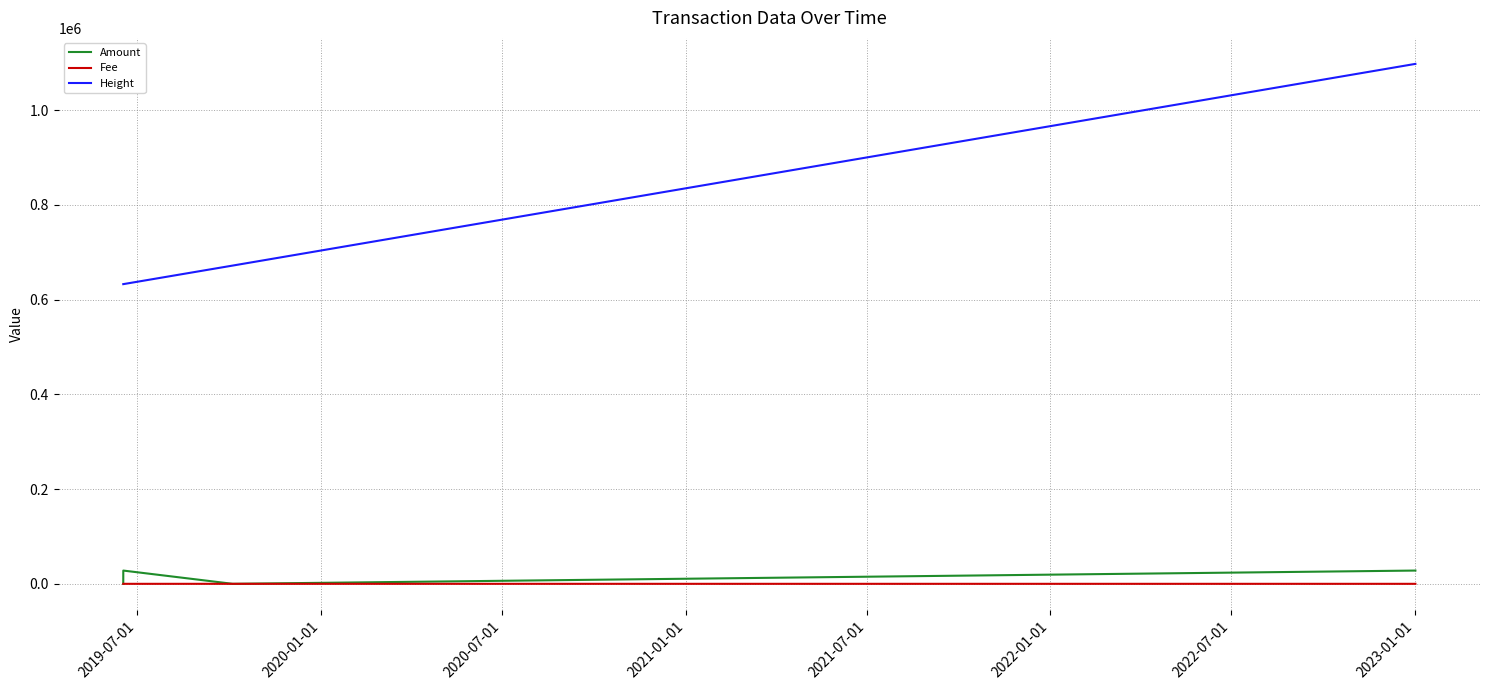

Which series has the largest total across all categories?

Height